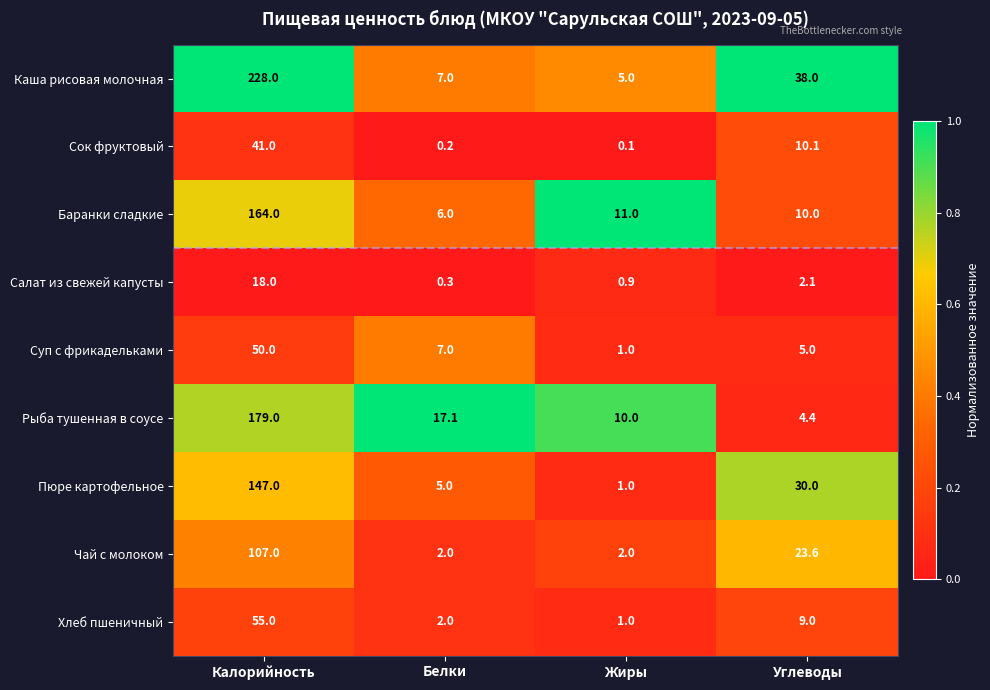

At which category is the sum across all series the highest?

Калорийность